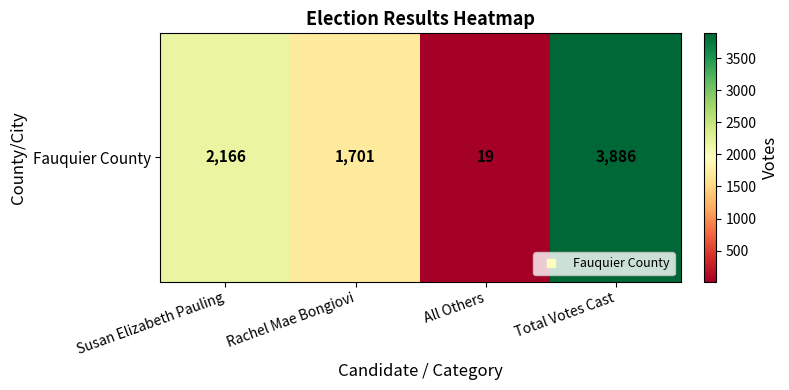

Read the value at Rachel Mae Bongiovi.

1701